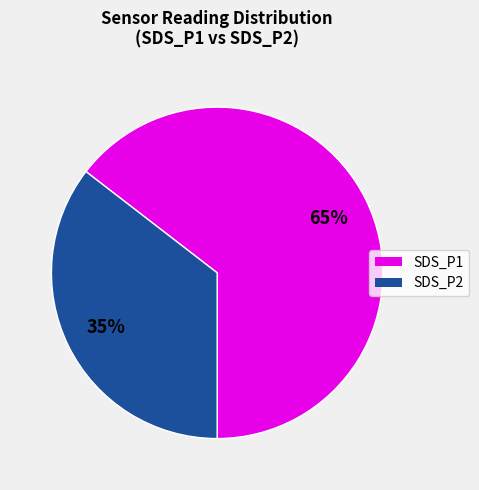

Between SDS_P2 and SDS_P1, which is larger?

SDS_P1